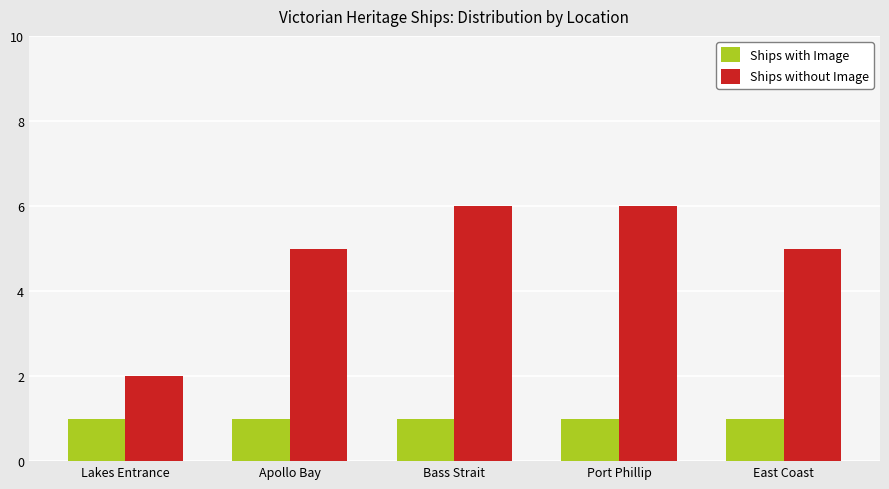

Is the value of Ships without Image at Lakes Entrance greater than the value of Ships with Image at Apollo Bay?

Yes